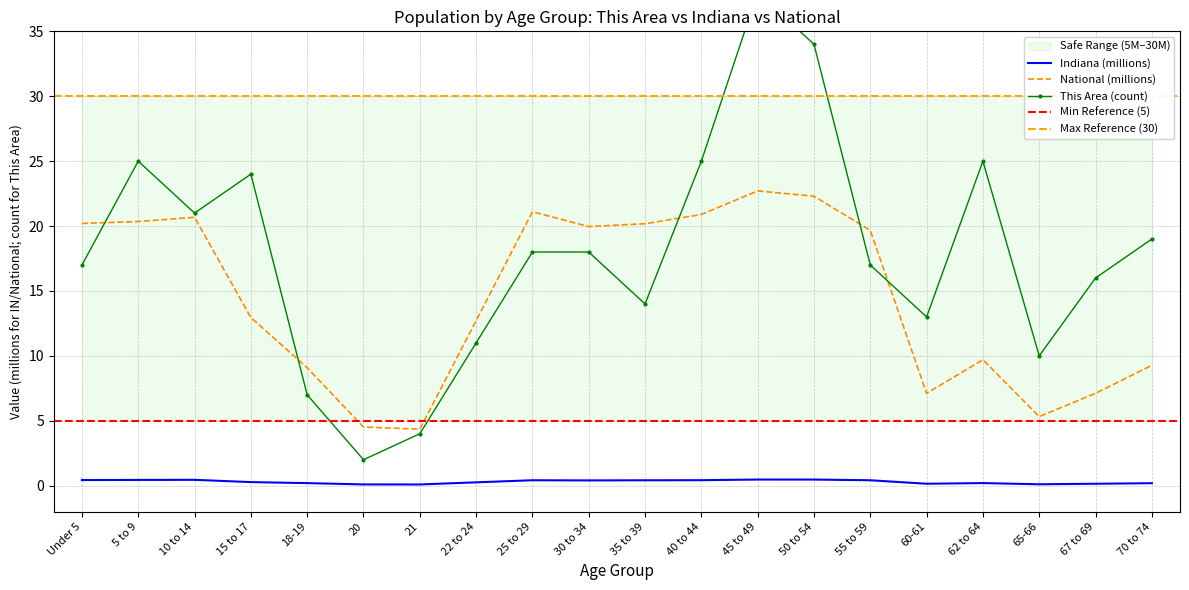

What is the average value of the This Area series?

17.9